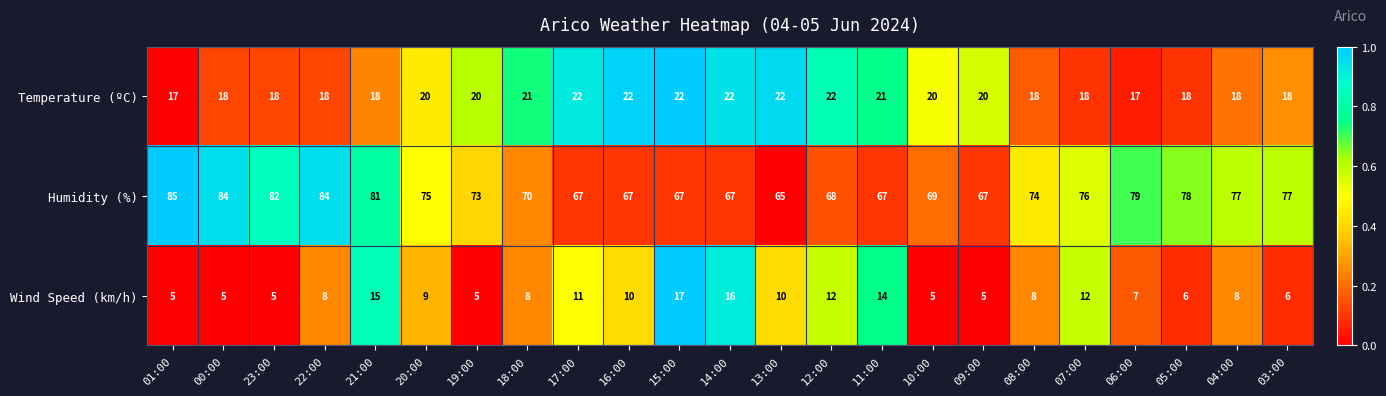

Between 07:00 and 06:00, which series saw the biggest shift?

Wind Speed (km/h)